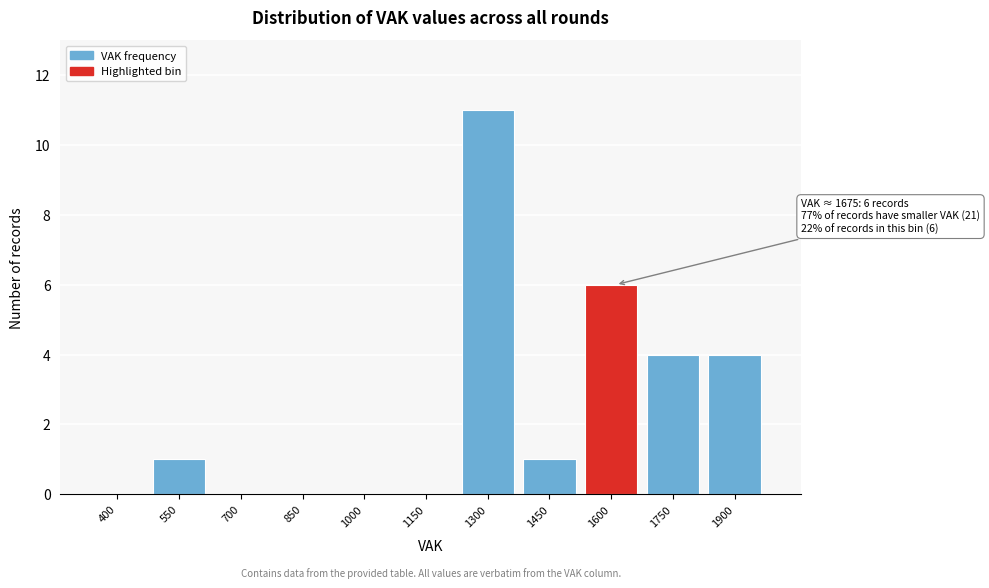

Reading right to left, transcribe all the data shown in this chart.

1900=4	1750=4	1600=6	1450=1	1300=11	1150=0	1000=0	850=0	700=0	550=1	400=0